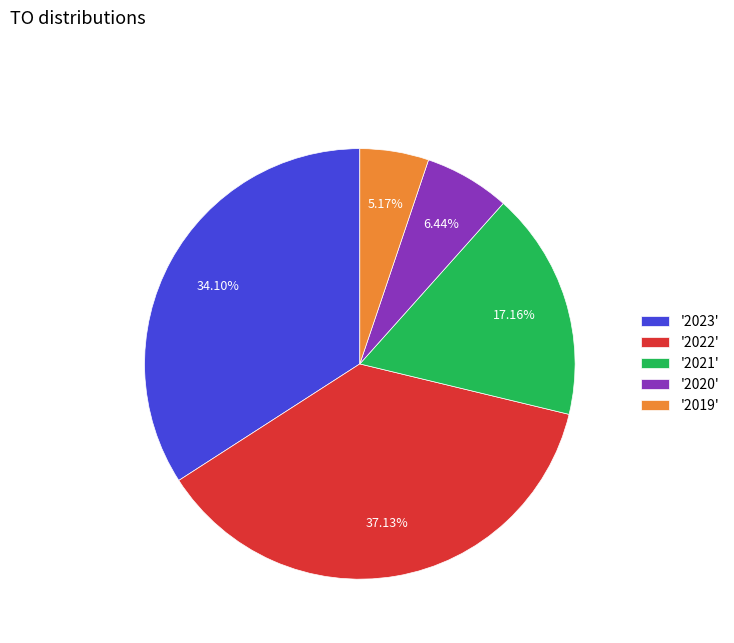

Does '2020' account for over 50% of the chart?

No